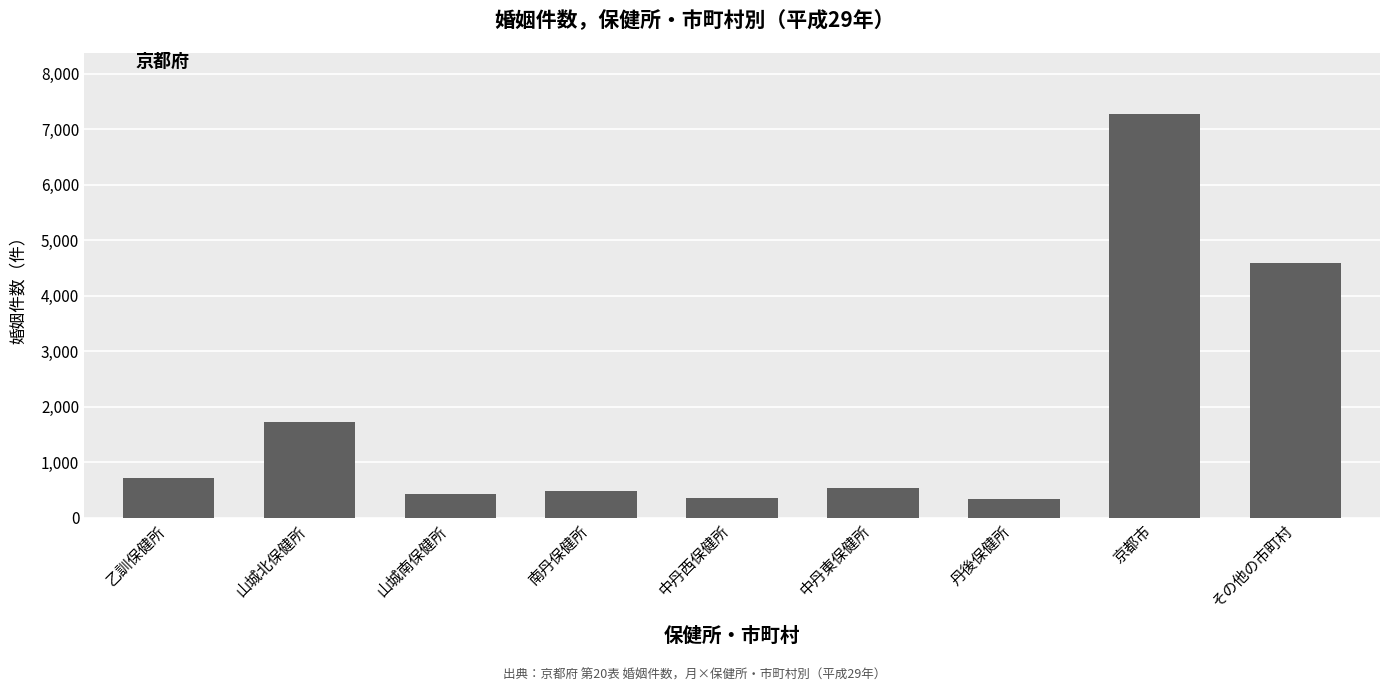

How many values are below 532?

4